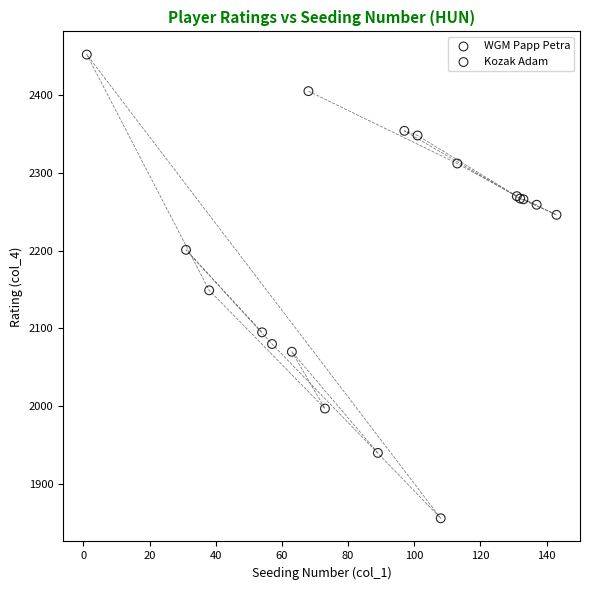

Which series reaches the minimum Y coordinate?

WGM Papp Petra